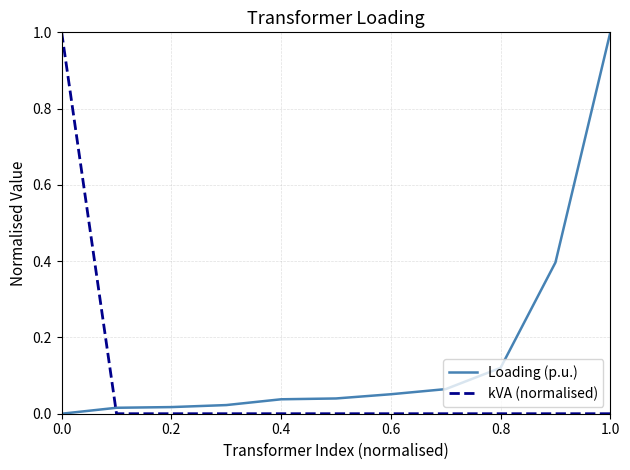

Rank the series by their average value, from highest to lowest.

Loading (p.u.), kVA (normalised)